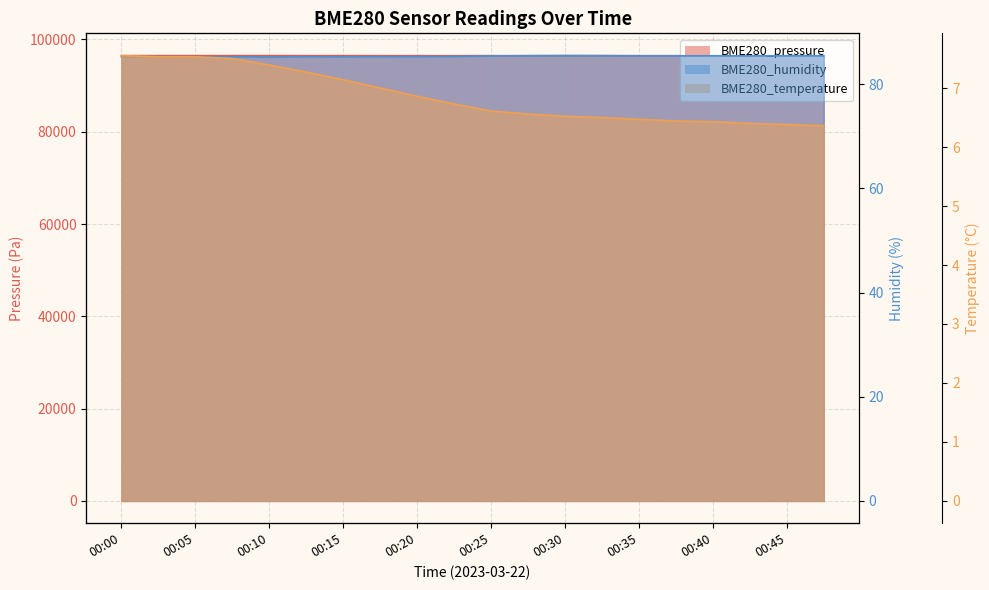

At which category is the sum across all series the highest?

00:08